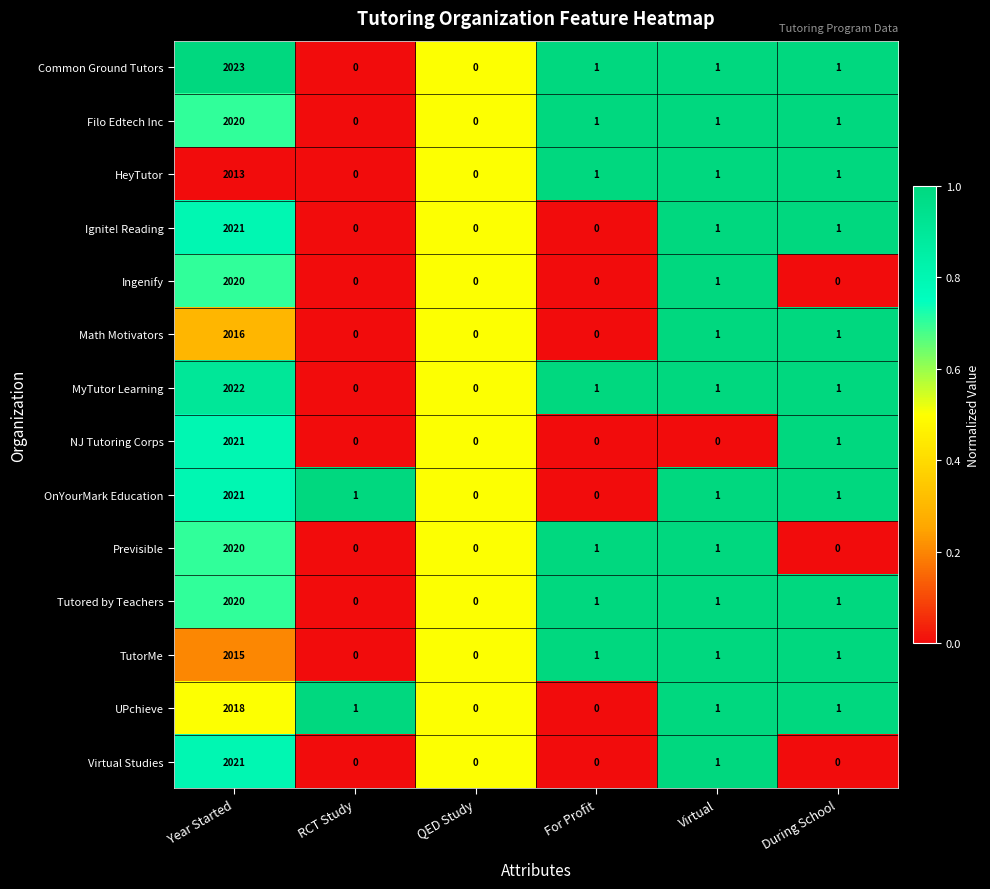

What is the difference between the maximum and minimum values in the Ignite! Reading series?

2021